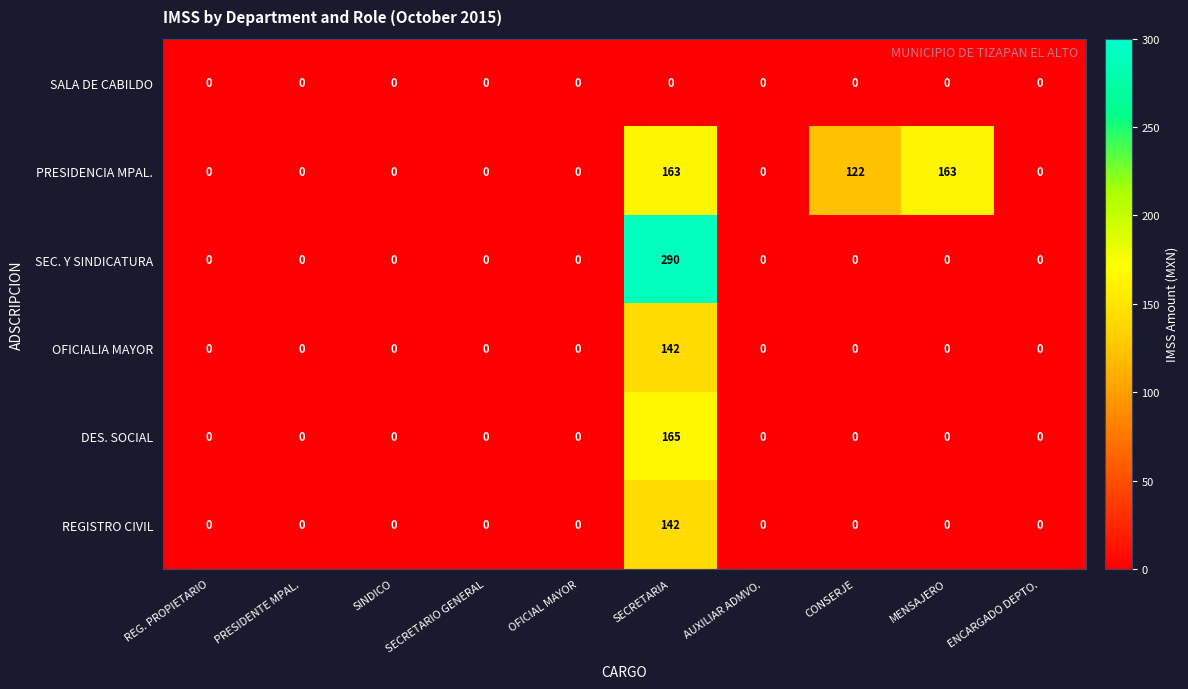

What is the difference between the PRESIDENCIA MPAL. values at MENSAJERO and REG. PROPIETARIO?

163